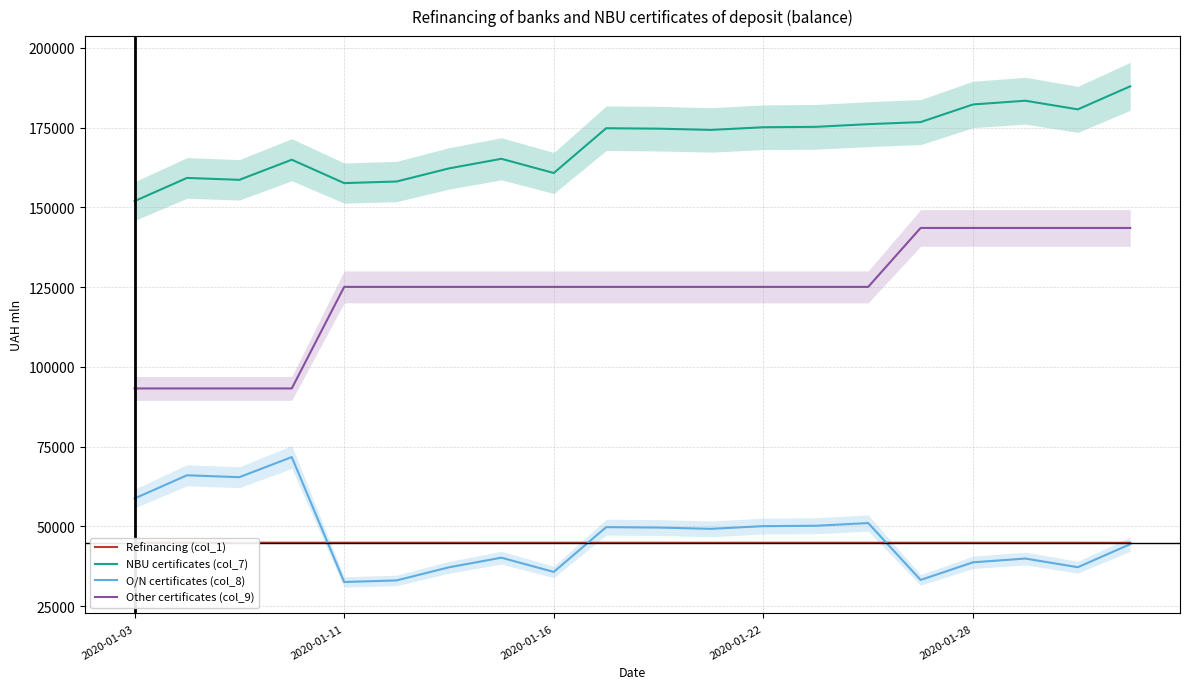

True or false: NBU certificates (col_7) and Refinancing (col_1) intersect in this chart.

False